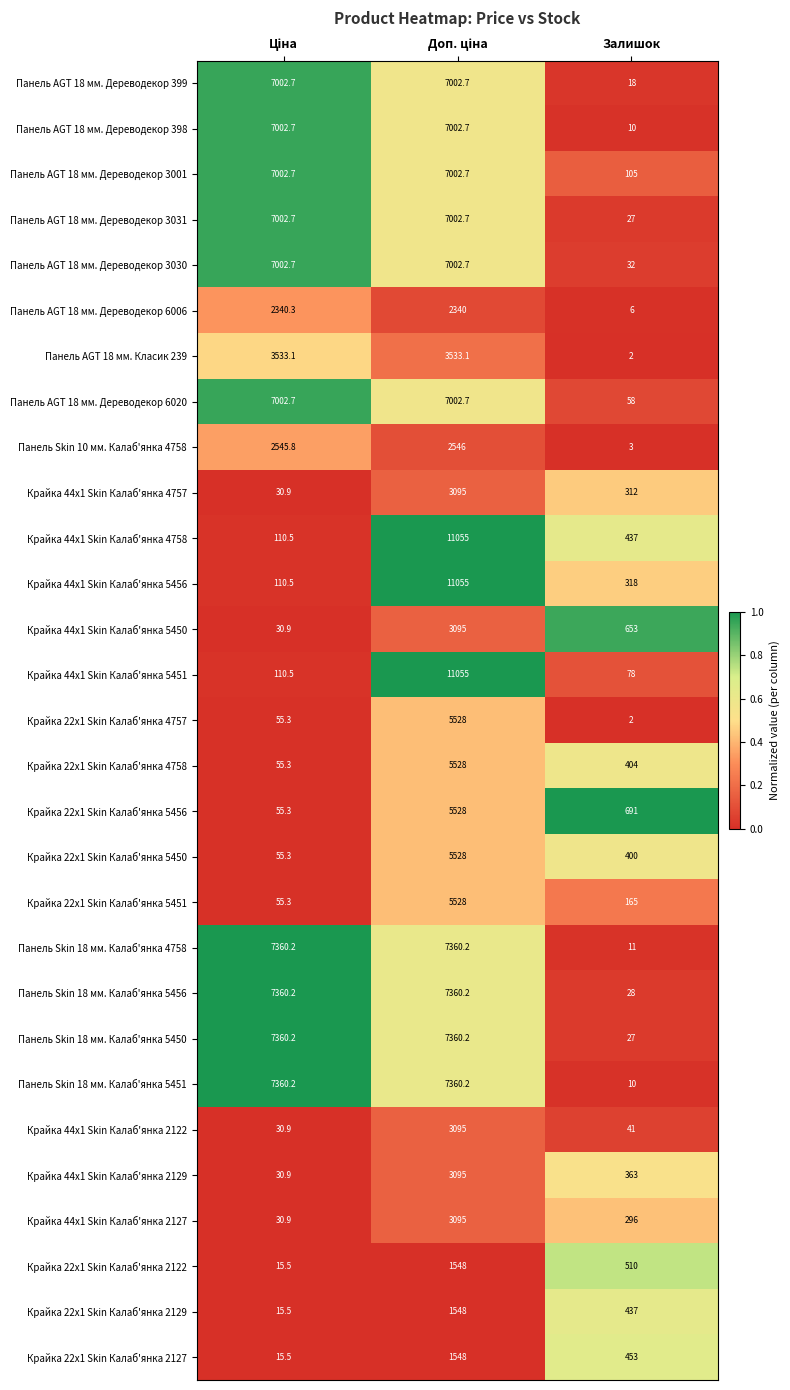

At which label is Крайка 22x1 Skin Калаб'янка 2127 closest to 781?

Залишок